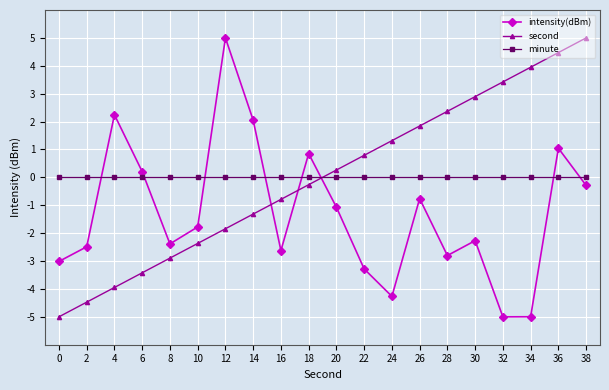

How many distinct data groups are displayed?

3